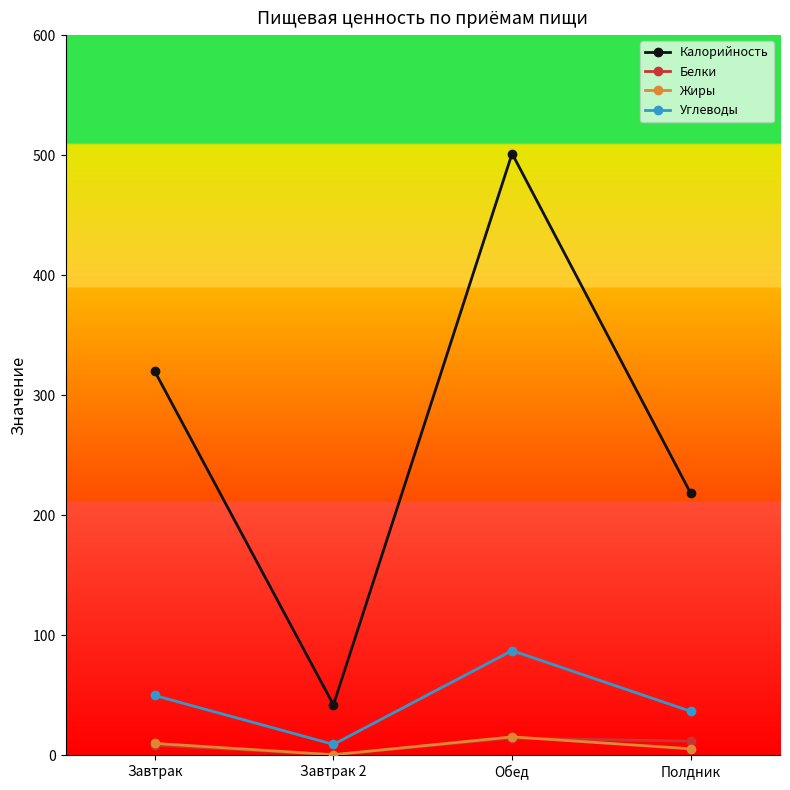

Is this an area chart (filled region under the line)?

No